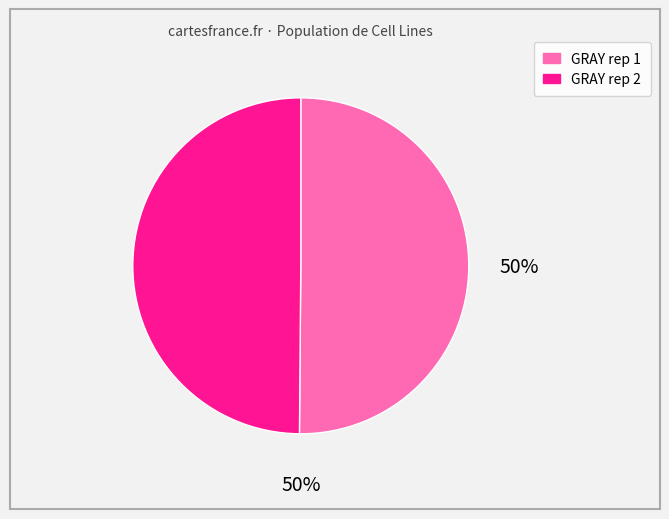

Combined, do GRAY rep 2 and GRAY rep 1 account for over 50%?

Yes